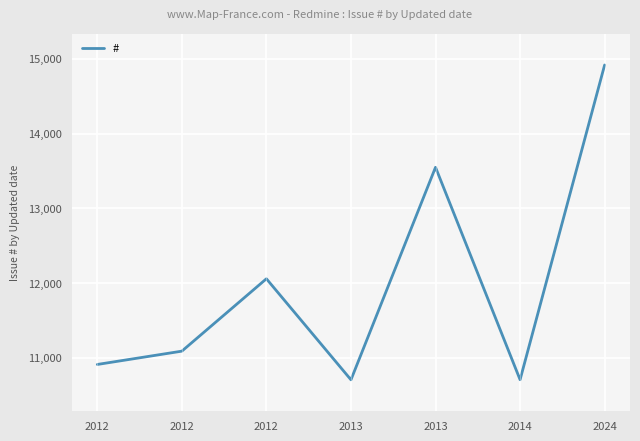

Does the chart display data point markers on the line(s)?

No